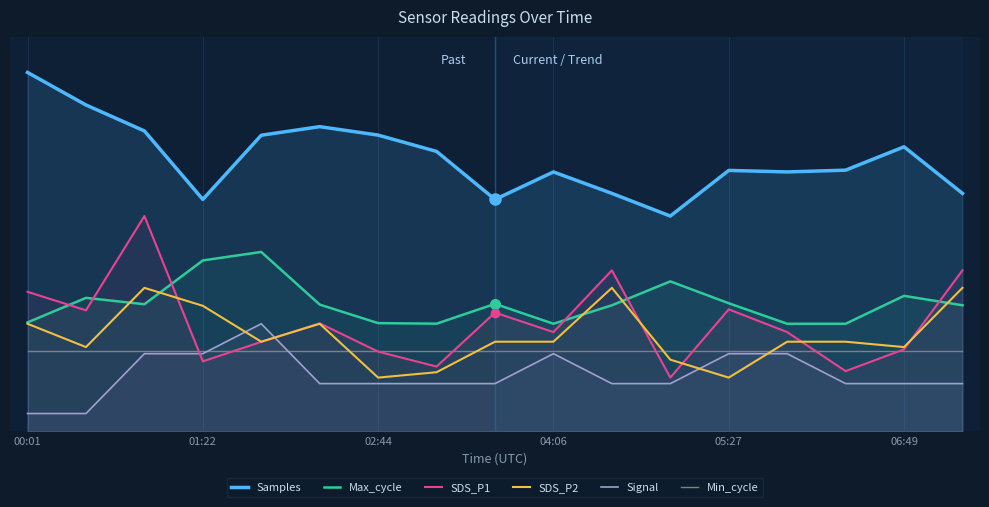

True or false: SDS_P1 has more than 2 interior local peaks.

True